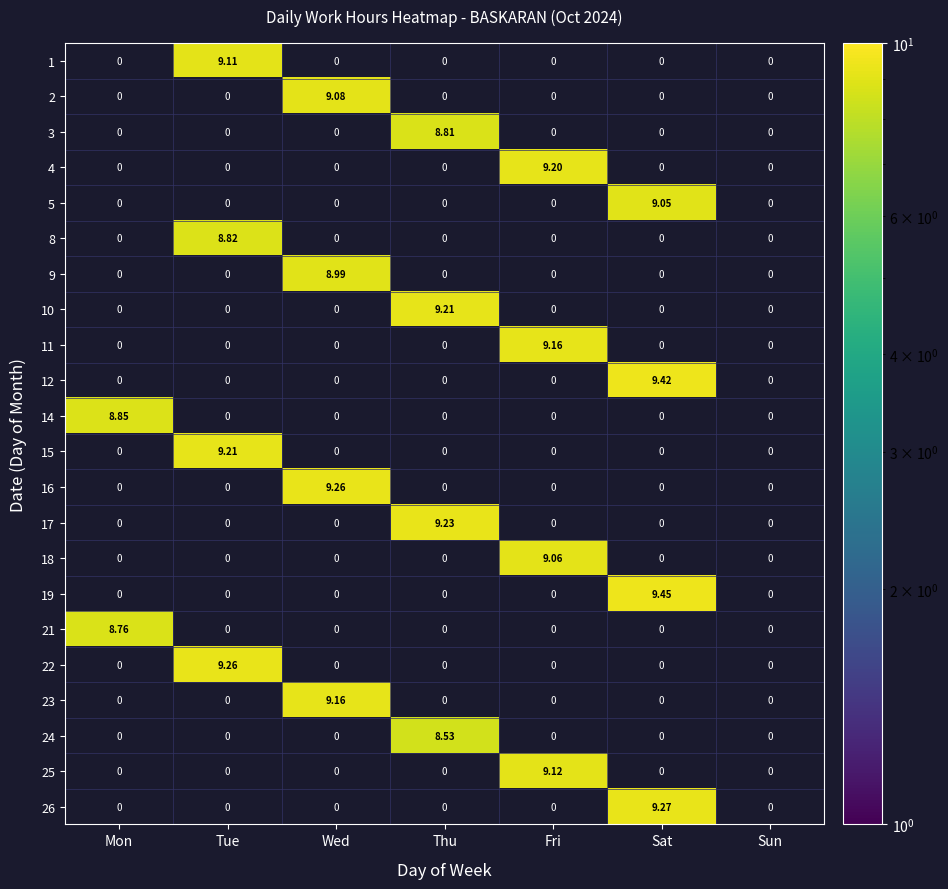

Which category has the highest value in the 1 series?

Tue